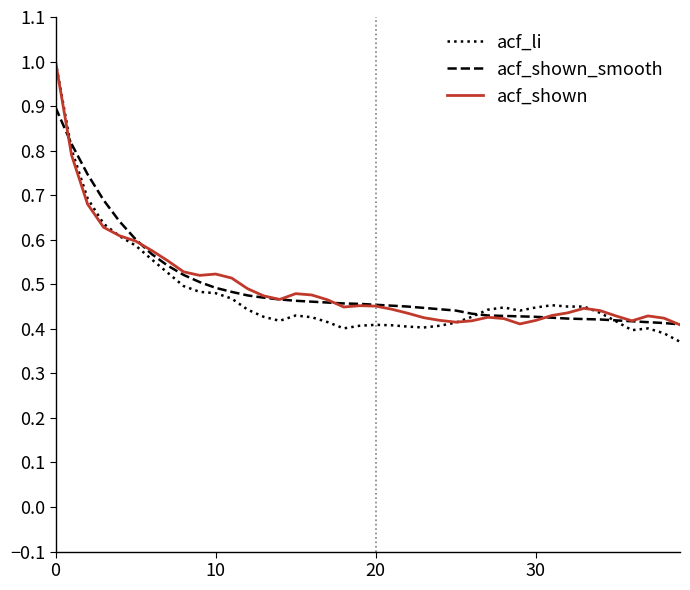

How many intersections are there between acf_shown_smooth and acf_li?

3